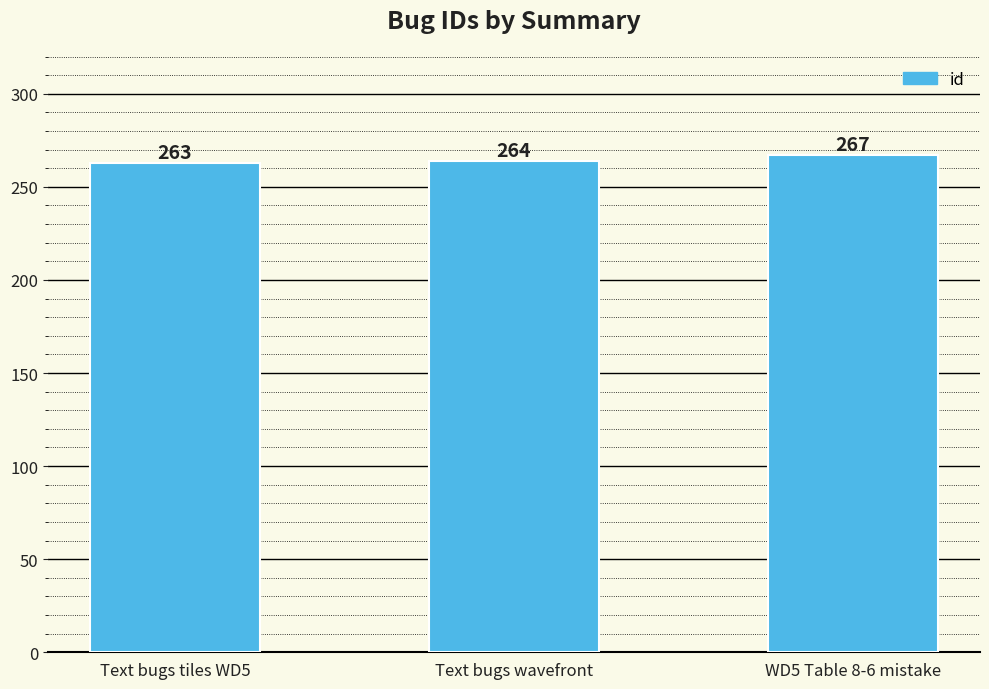

Reading right to left, transcribe all the data shown in this chart.

267	264	263